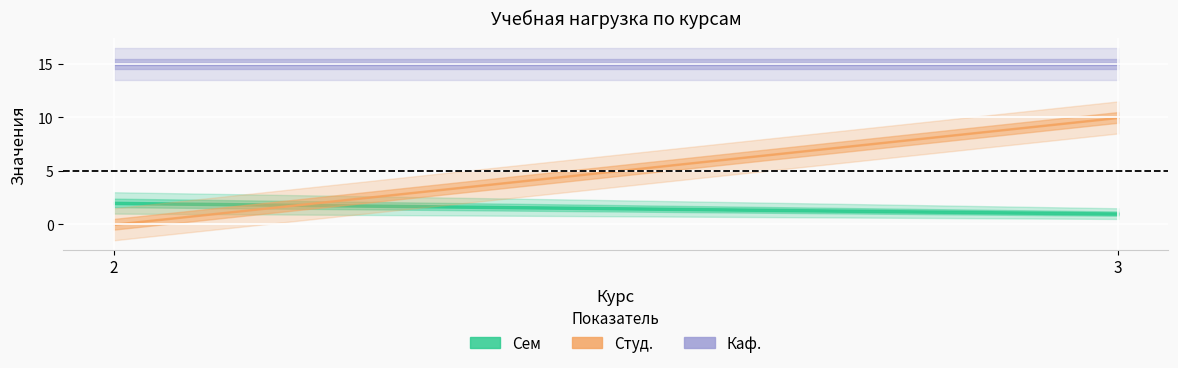

What is the total value across all series at 3?

26